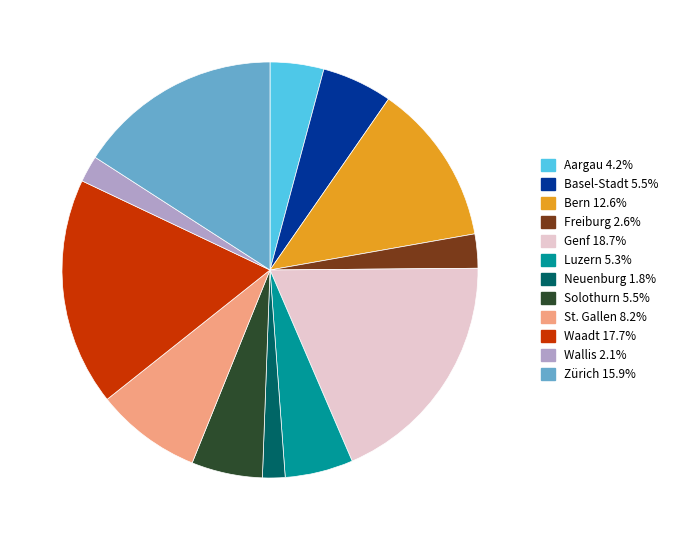

Which has a higher value, Basel-Stadt or Waadt?

Waadt